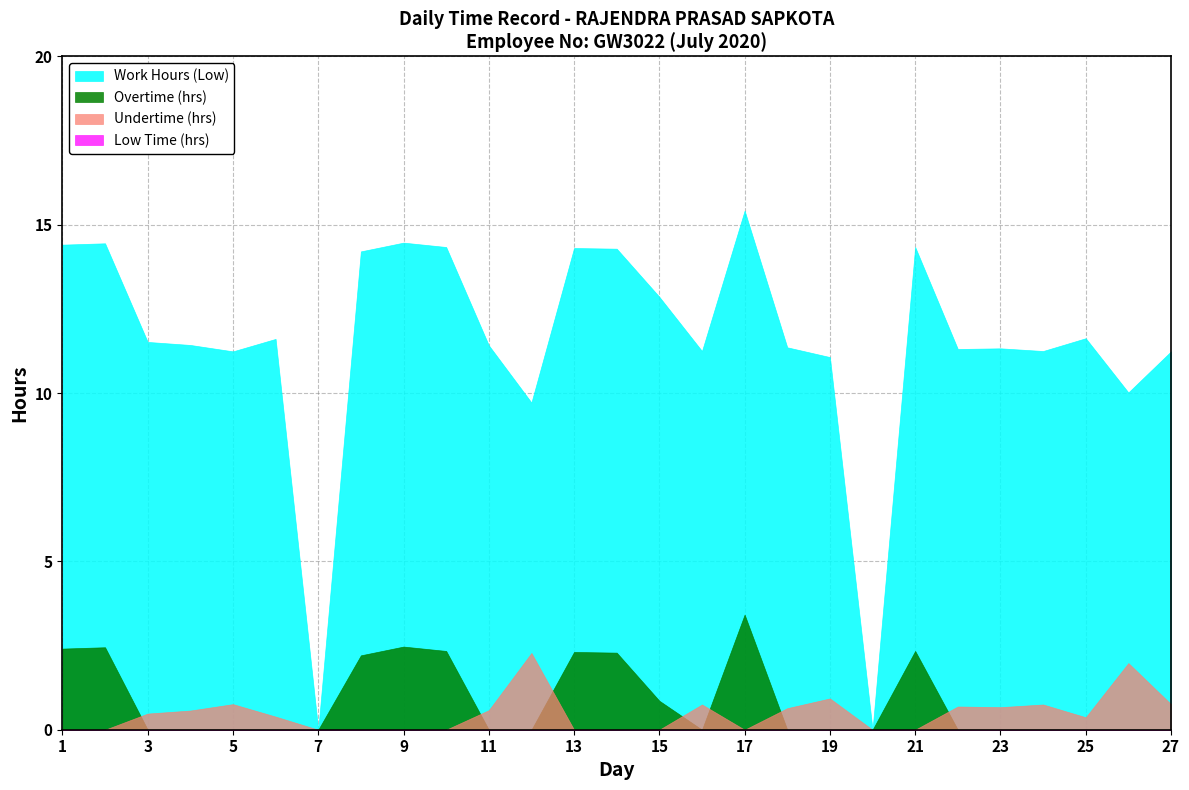

What is the difference between the Undertime values at 11 and 21?

0.6